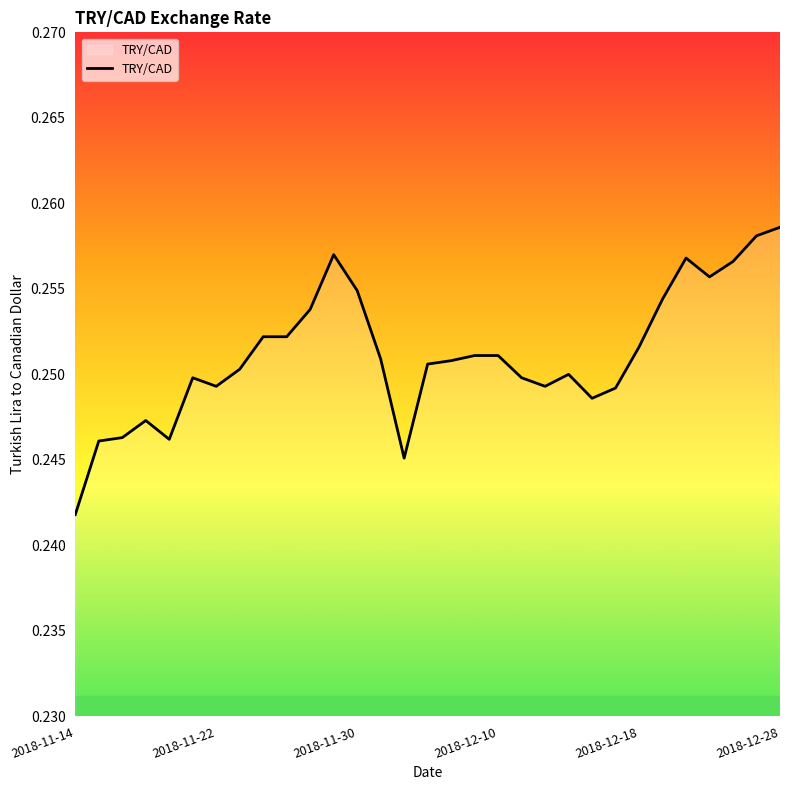

How many lines are shown in the chart?

1